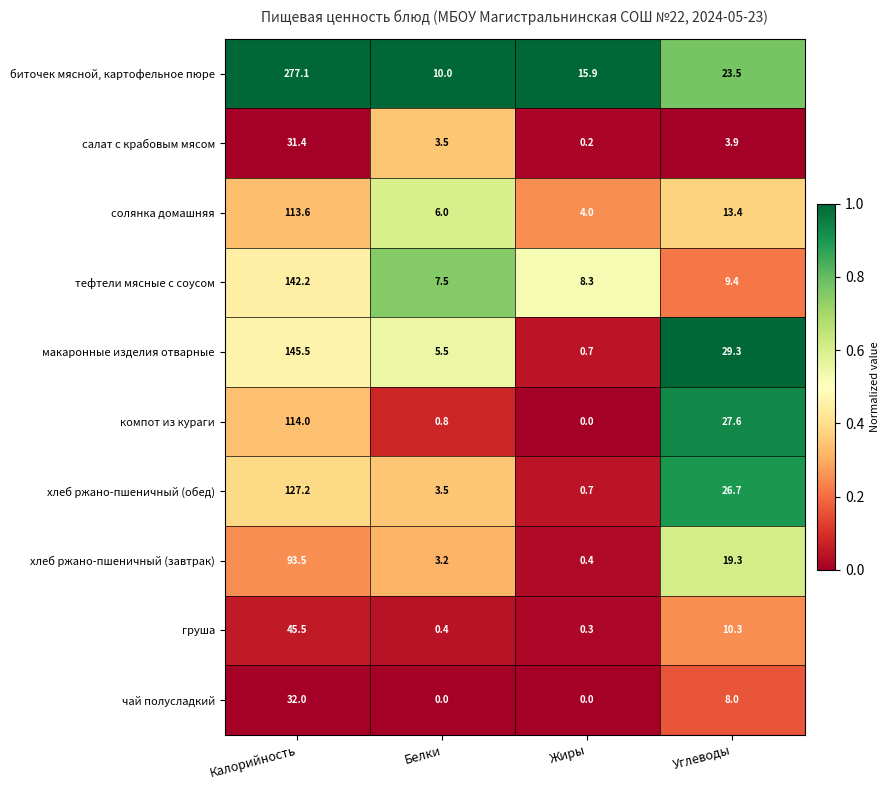

How many series are shown in this chart?

10